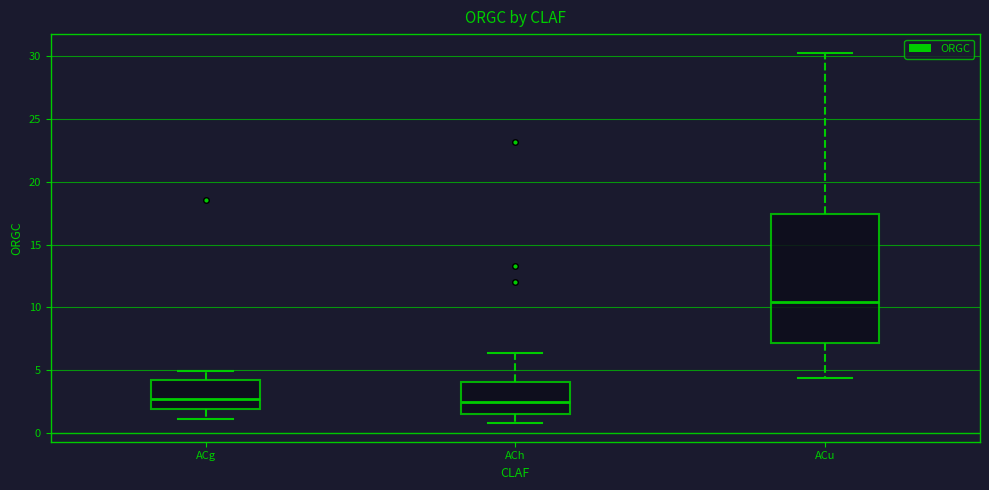

Reading left to right, read every box against the y-axis: the position of its median line, the range the box covers, and the ends of its whiskers. The values are not printed on the chart, so give them approximately, as read against the axis.

ACg: median 2.5, box 2.0 to 4.0, whiskers 1.0 to 5.0
ACh: median 2.5, box 1.5 to 4.0, whiskers 1.0 to 6.5
ACu: median 10.5, box 7.0 to 17.5, whiskers 4.5 to 30.5